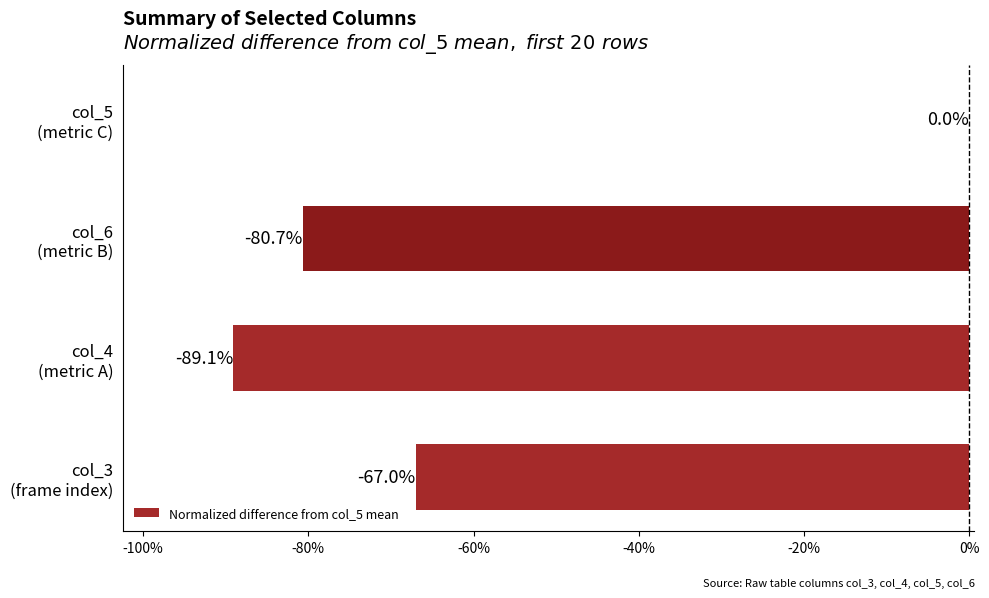

What is the sum of all values?

-236.8